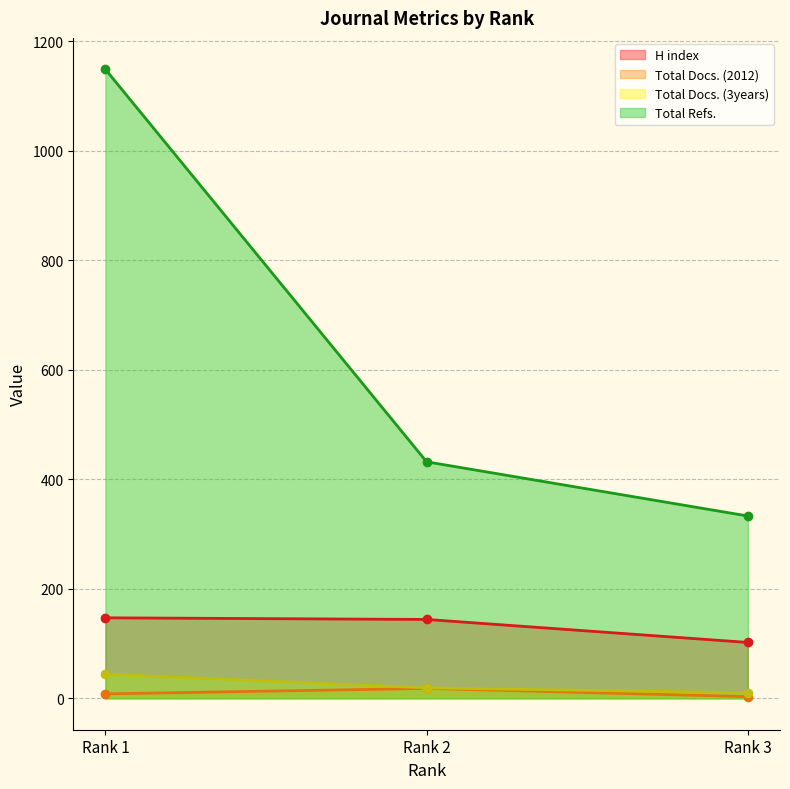

How many Total Refs. values are between 333 and 1149?

3